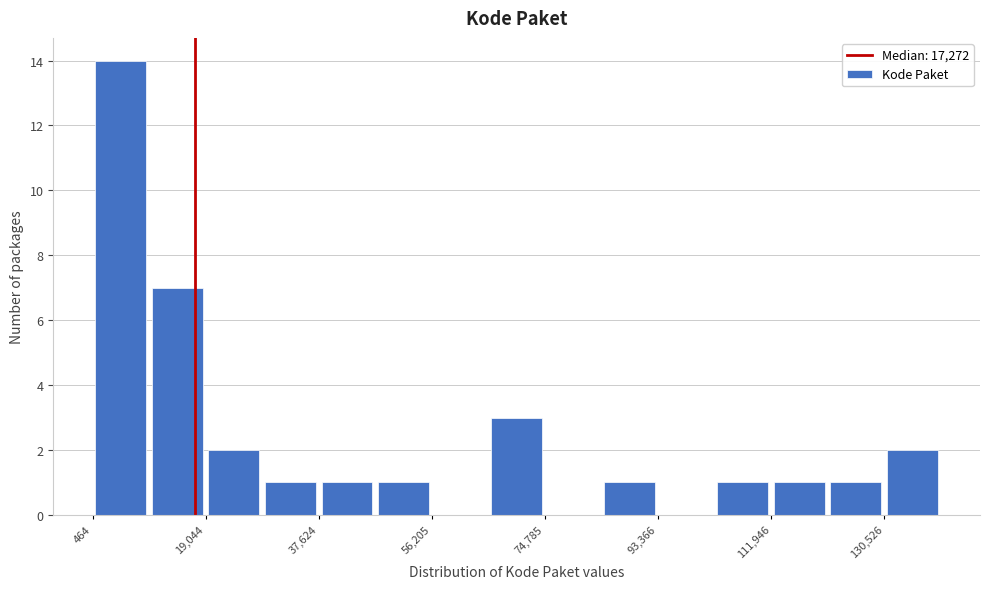

What is the height of the bar covering 46000 to 56000 on the x-axis? Neither the bar edges nor the heights are printed on the chart, so give them approximately, as read against the axes.

1